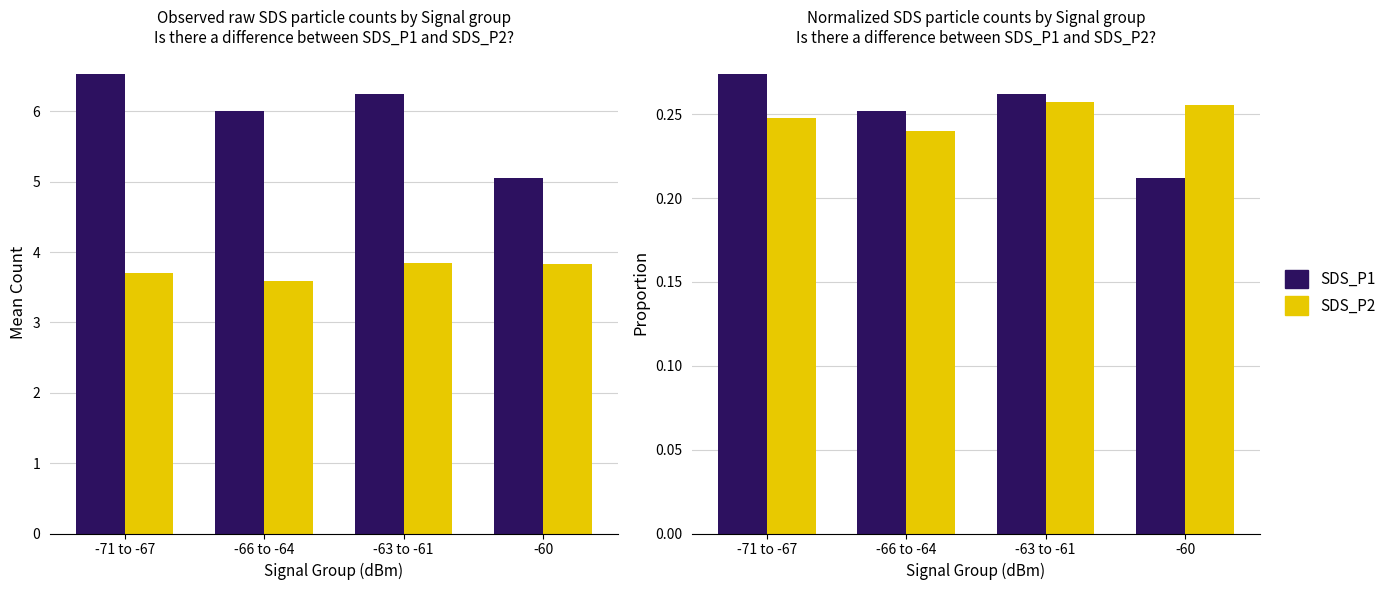

At how many categories does at least one series exceed 0?

4